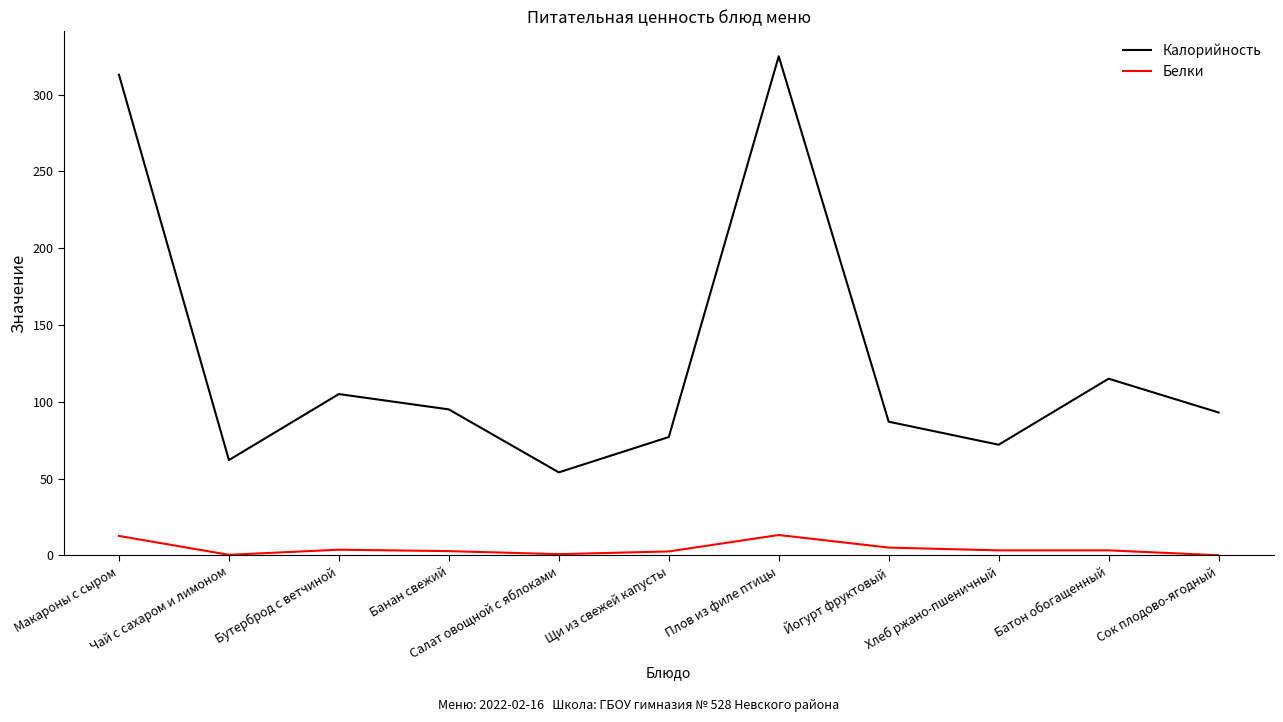

At Плов из филе птицы, list the series in order from largest to smallest.

Калорийность, Белки